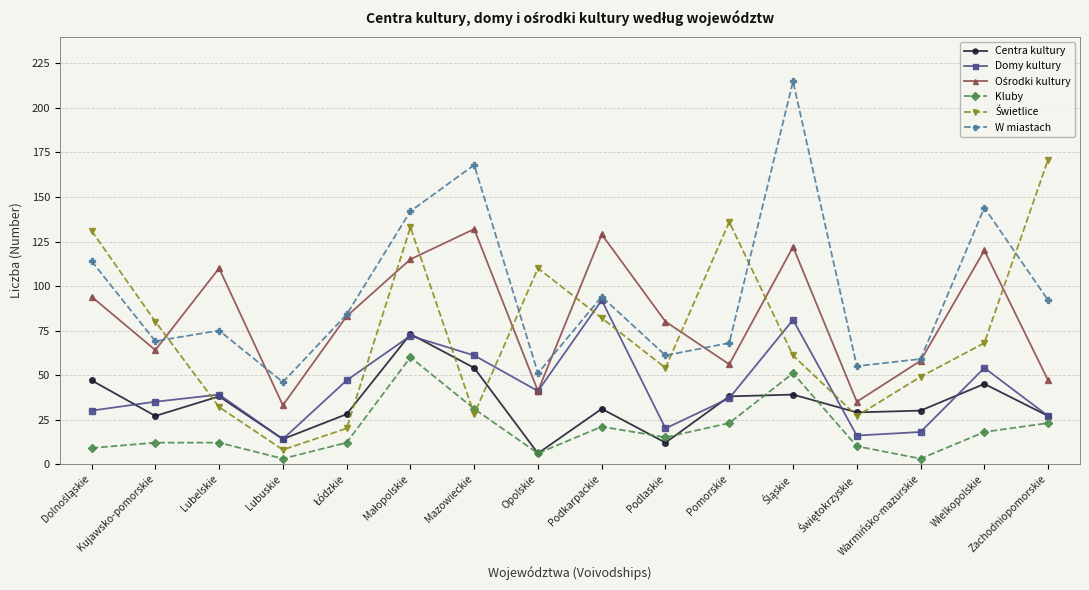

How many distinct data groups are displayed?

6